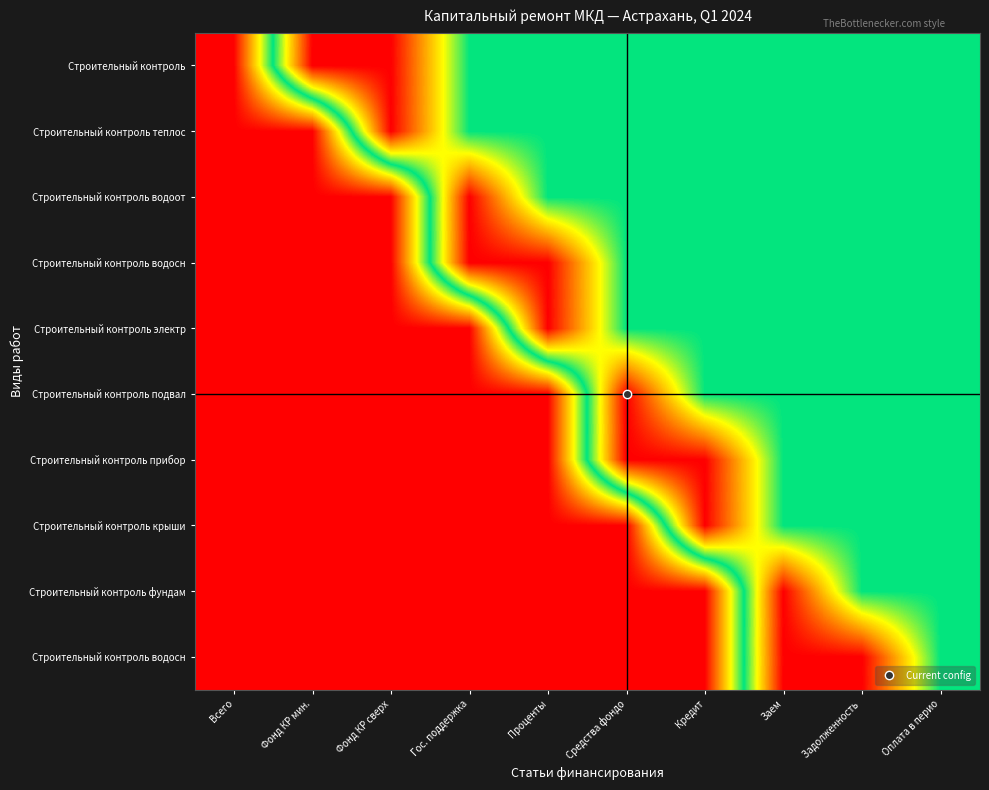

At which category is the sum across all series the highest?

Заем